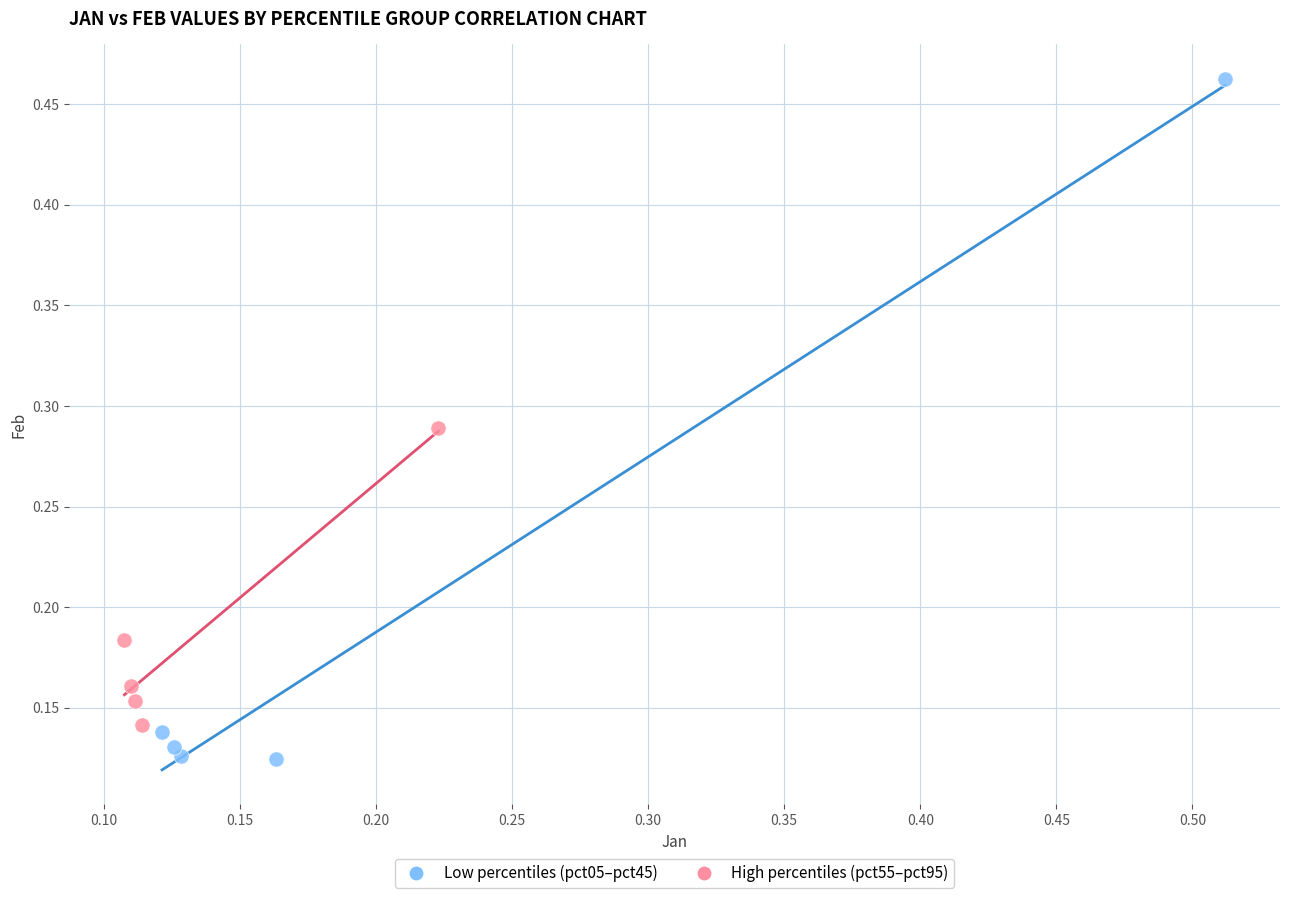

Which series contains the lowest Y value?

Low percentiles (pct05–pct45)